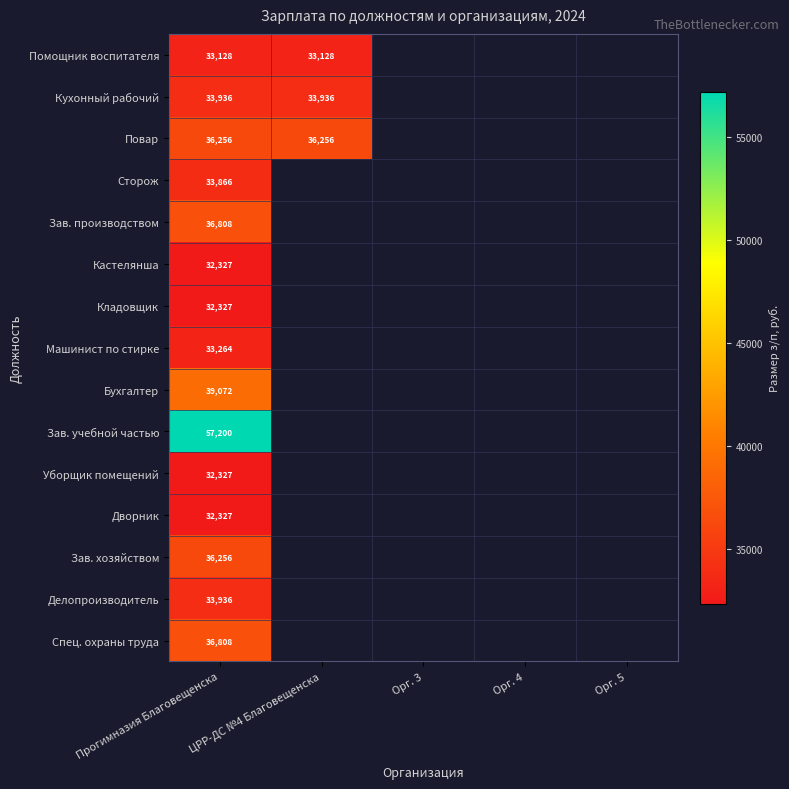

At Прогимназия Благовещенска, list the series in order from largest to smallest.

Зав. учебной частью, Бухгалтер, Зав. производством, Спец. охраны труда, Повар, Зав. хозяйством, Кухонный рабочий, Делопроизводитель, Сторож, Машинист по стирке, Помощник воспитателя, Кастелянша, Кладовщик, Уборщик помещений, Дворник